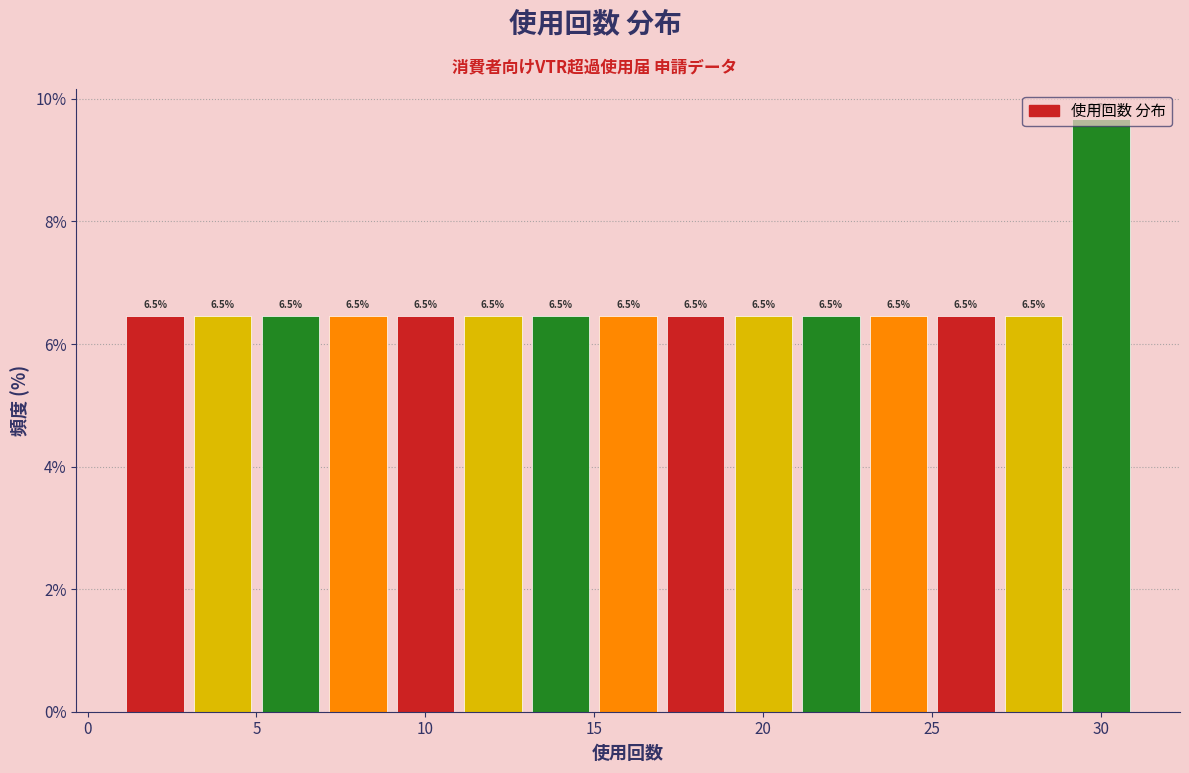

Reading left to right, list every bar in this chart as the range it spans on the x-axis followed by its height.

1 to 3: 6.5
3 to 5: 6.5
5 to 7: 6.5
7 to 9: 6.5
9 to 11: 6.5
11 to 13: 6.5
13 to 15: 6.5
15 to 17: 6.5
17 to 19: 6.5
19 to 21: 6.5
21 to 23: 6.5
23 to 25: 6.5
25 to 27: 6.5
27 to 29: 6.5
29 to 31: 9.7